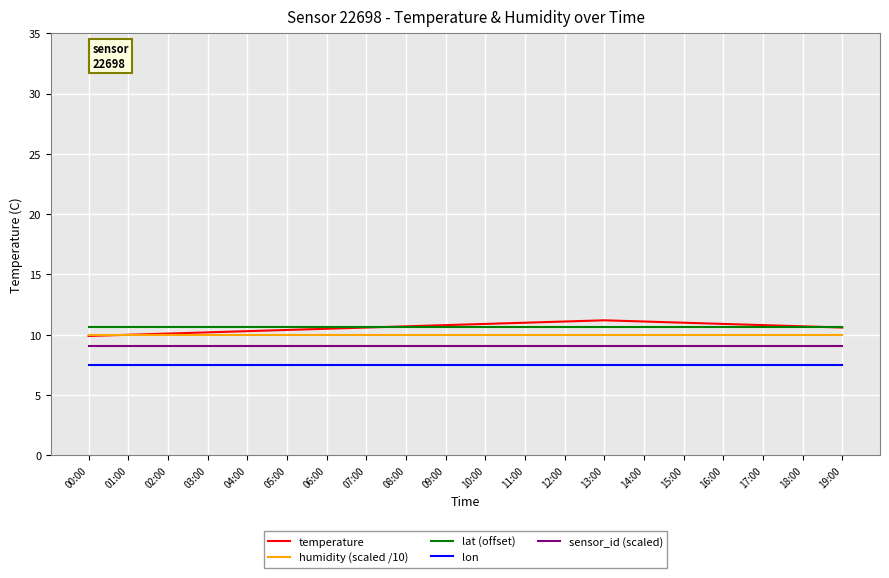

What is the sum of the lon values at 13:00 and 16:00?

15.0